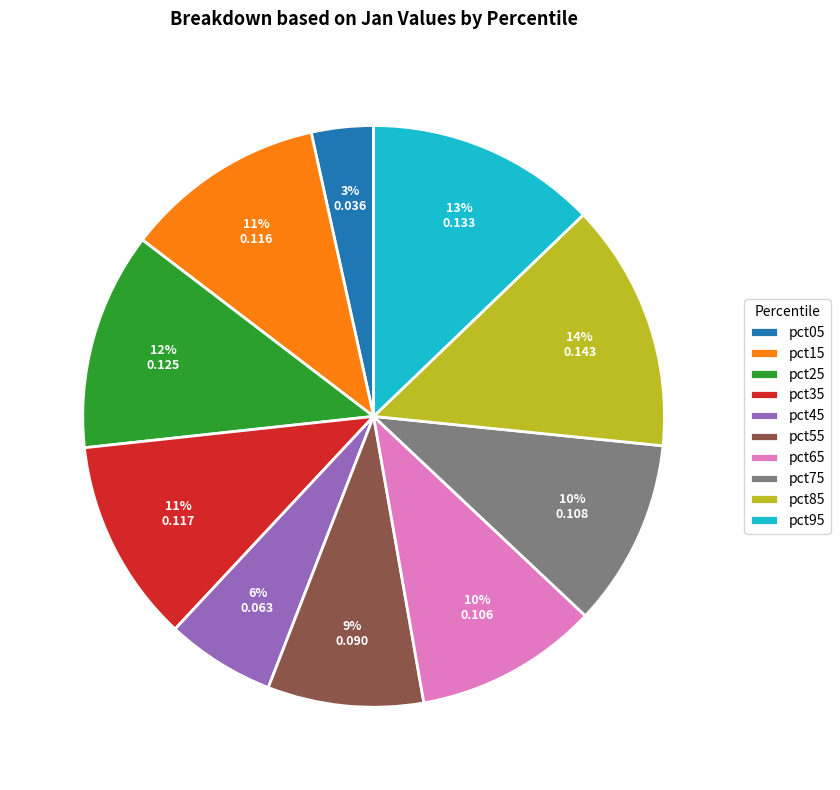

True or false: pct95 accounts for 26% of the total.

False